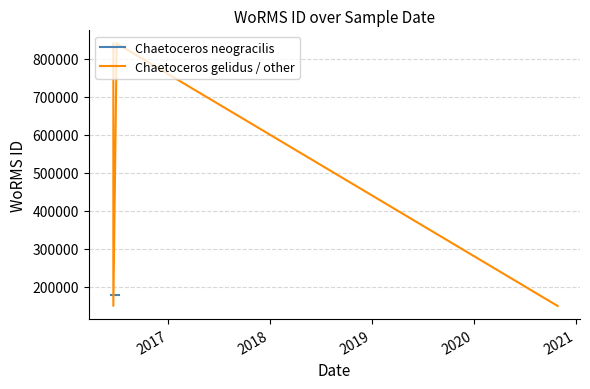

Where is Chaetoceros gelidus / other nearest to the value 494485?

18-06-2016